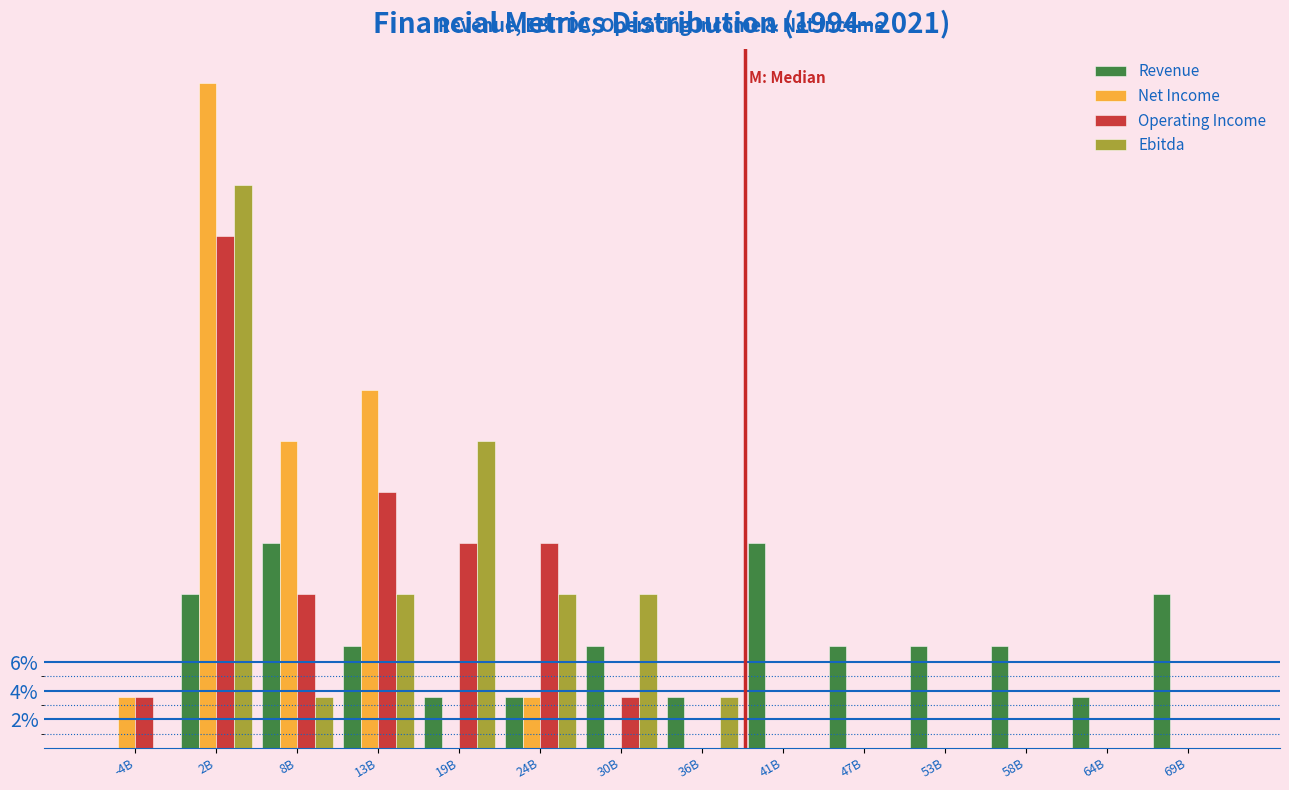

What is the maximum value for Revenue?

14.3